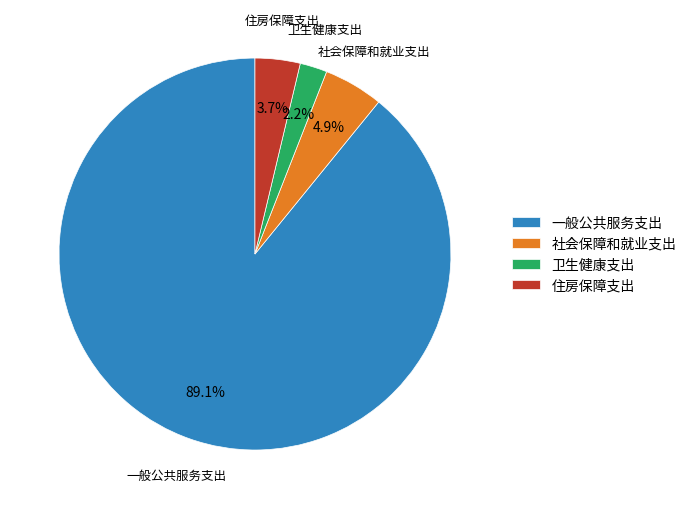

Do 住房保障支出 and 卫生健康支出 together represent more than half of the pie?

No